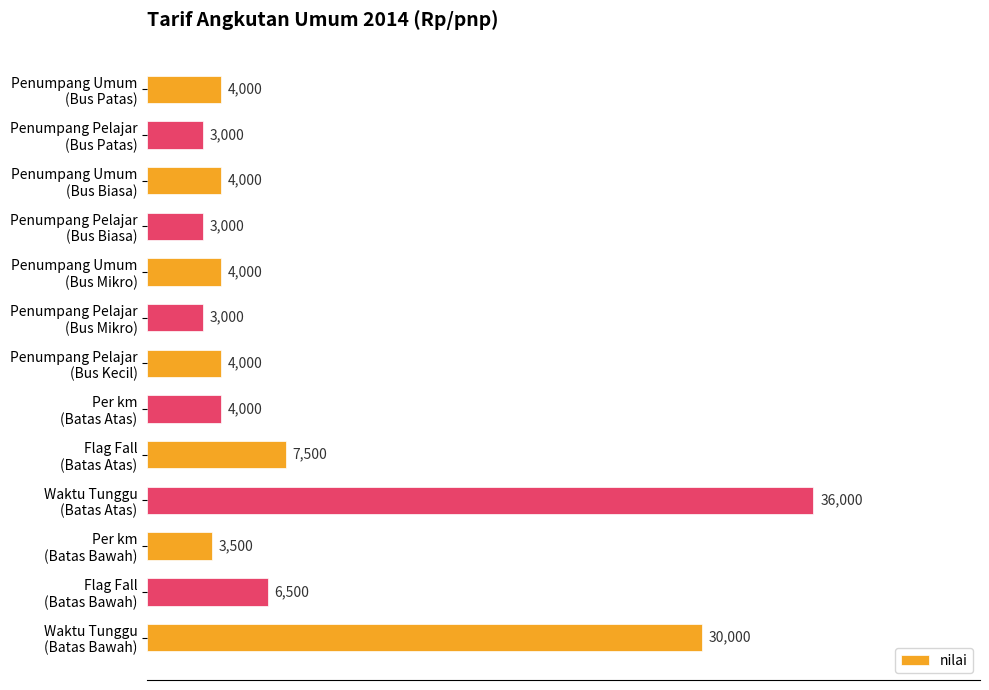

What is the greatest value displayed?

36000